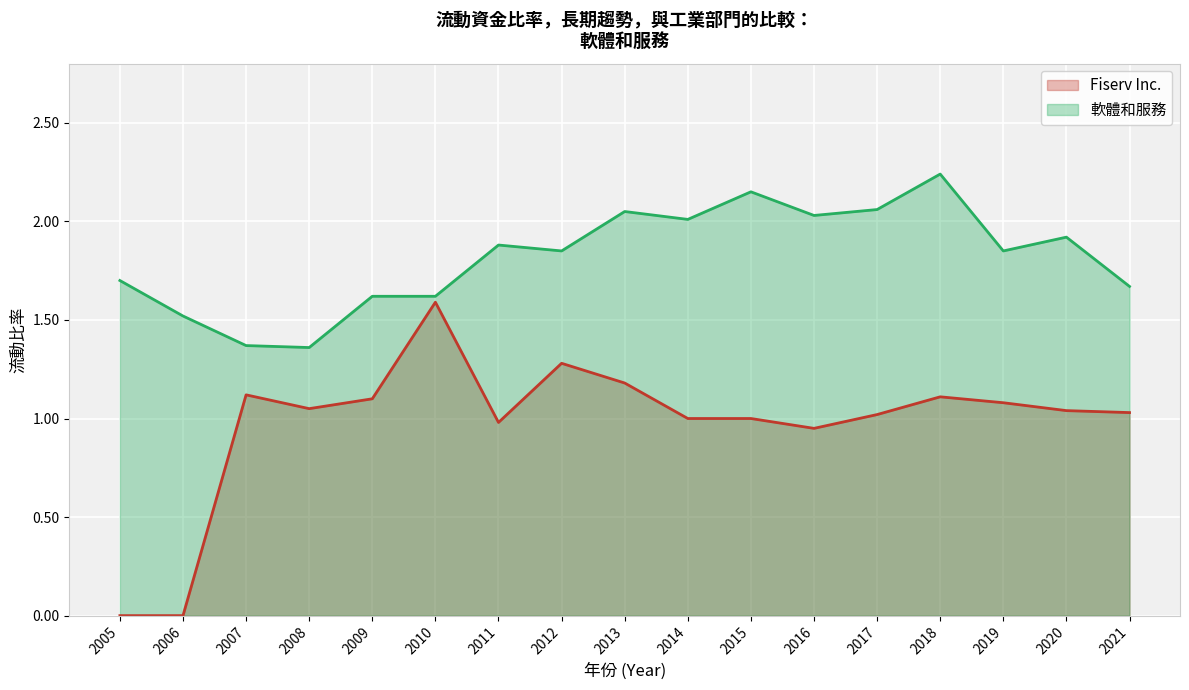

What is the sum of all Fiserv Inc. values?

16.5